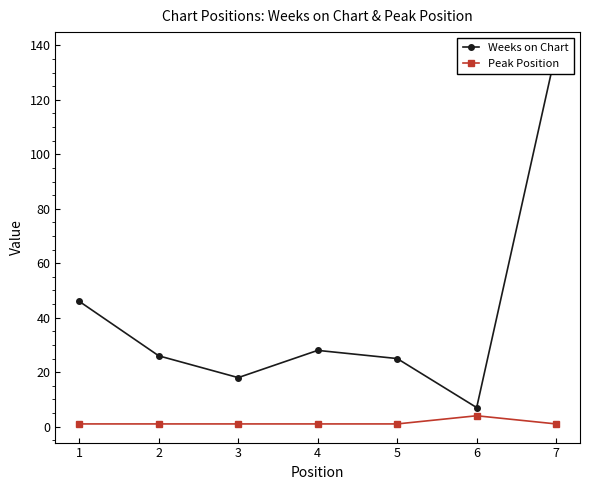

At how many categories does at least one series exceed 85?

1